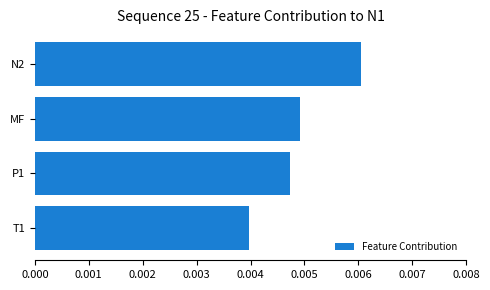

Rank the categories by value from lowest to highest.

T1, P1, MF, N2